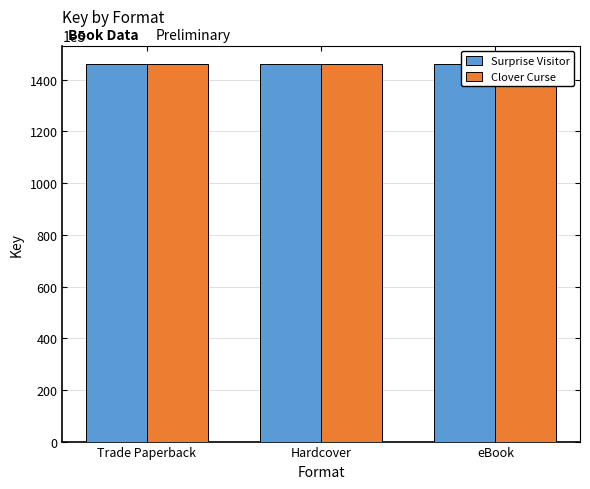

Which has a higher value, Hardcover or Trade Paperback?

Hardcover